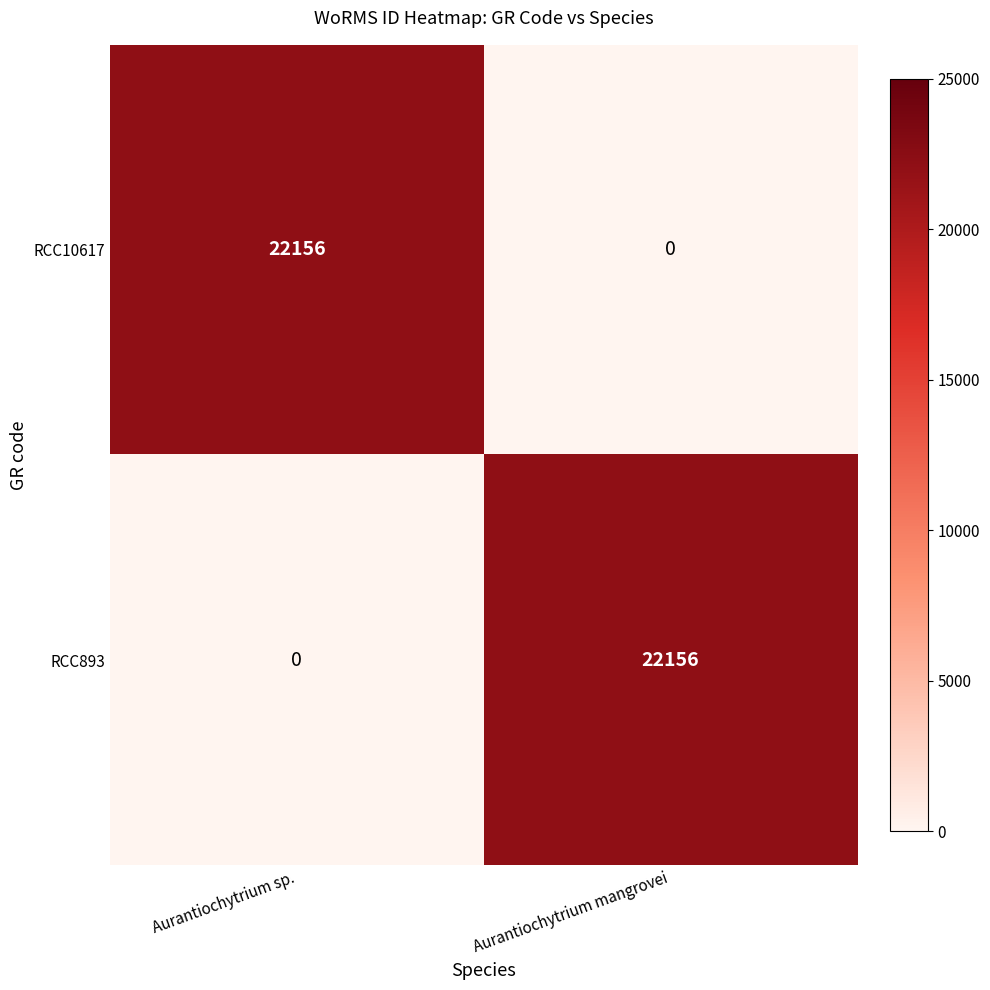

What is the maximum value for RCC893?

22156